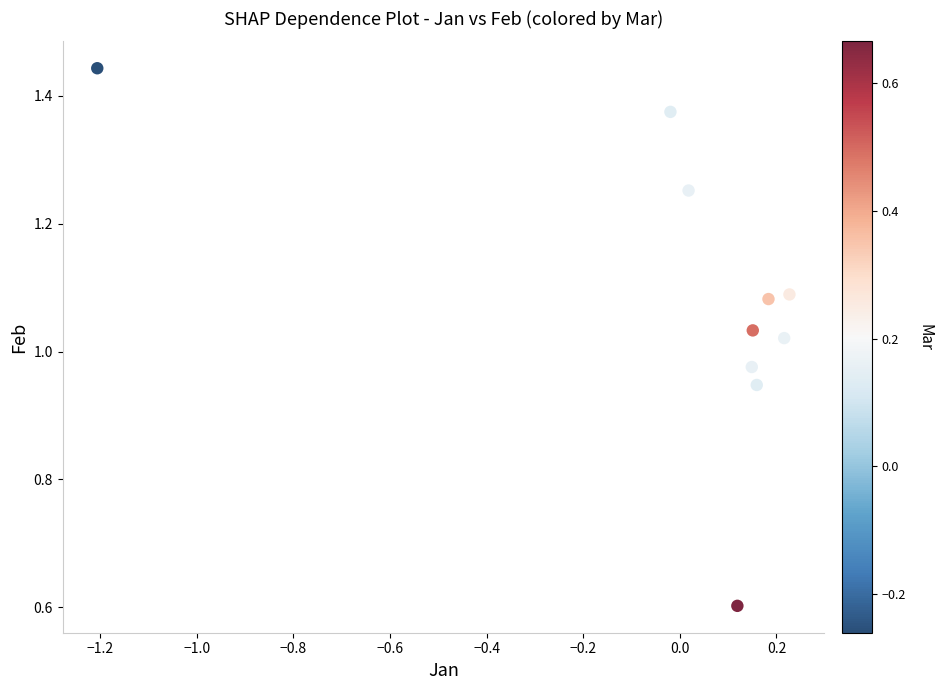

What is the range of Y values (max minus min)?

0.8